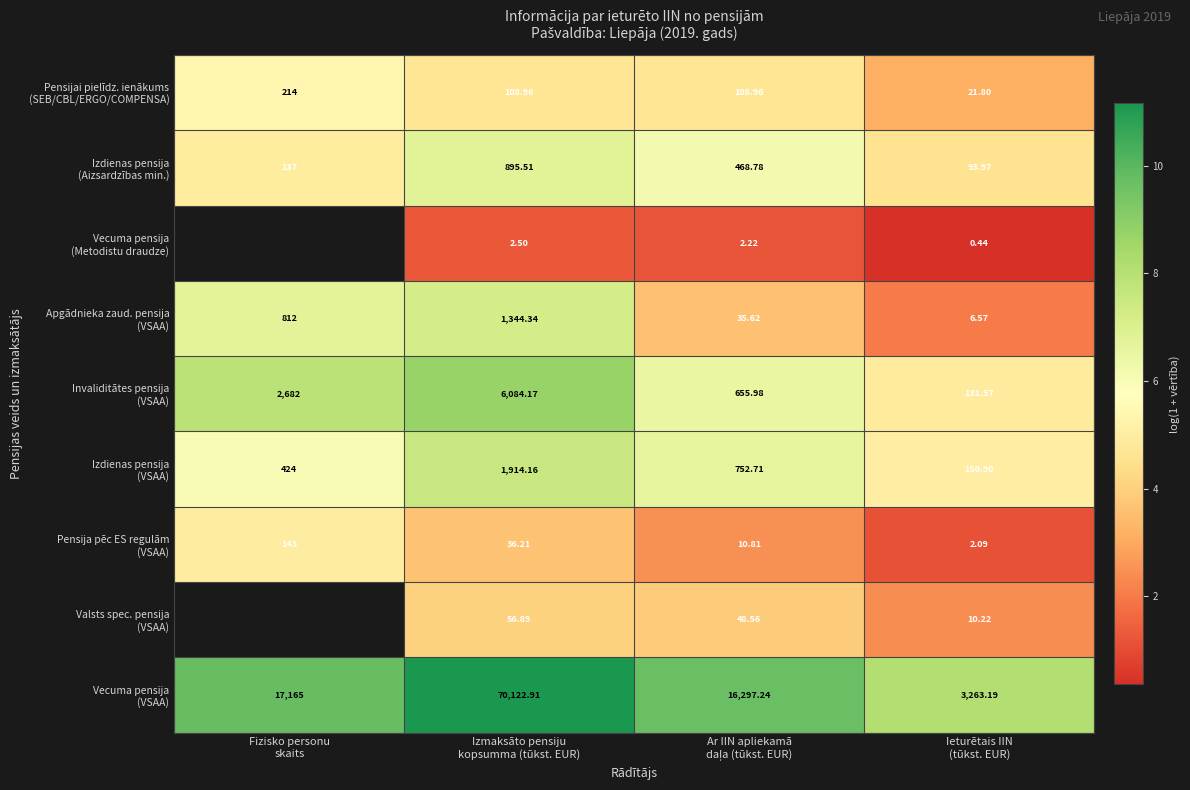

What is the highest value of the Izdienas pensija (VSAA) series?

7.6